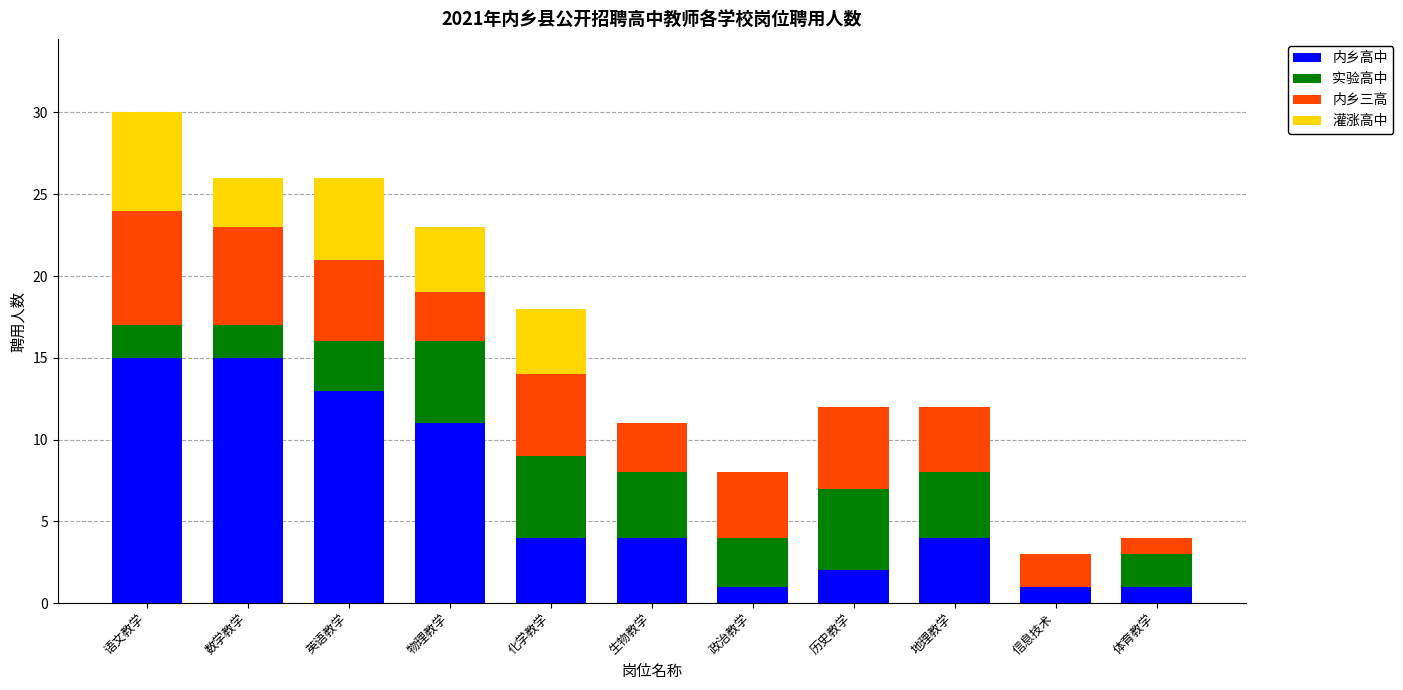

What value does the 内乡高中 series have at 物理教学, to the nearest 10?

10